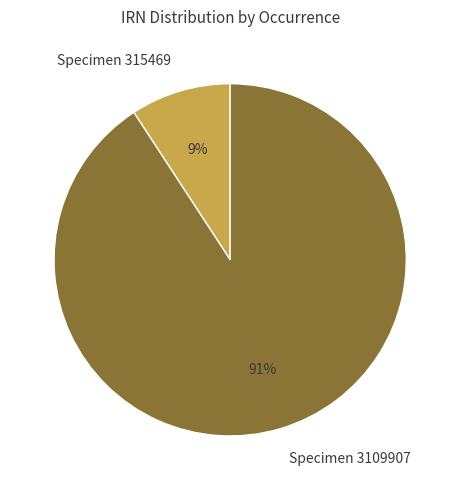

What is the majority slice?

Specimen 3109907